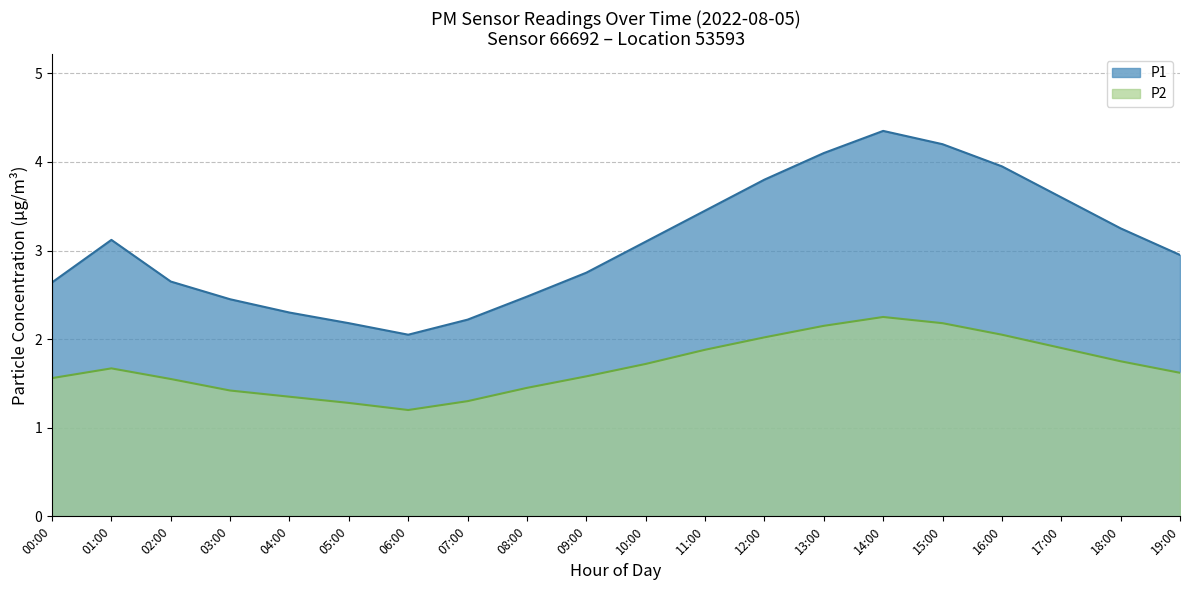

List the series in order of their peak value, highest first.

P1, P2